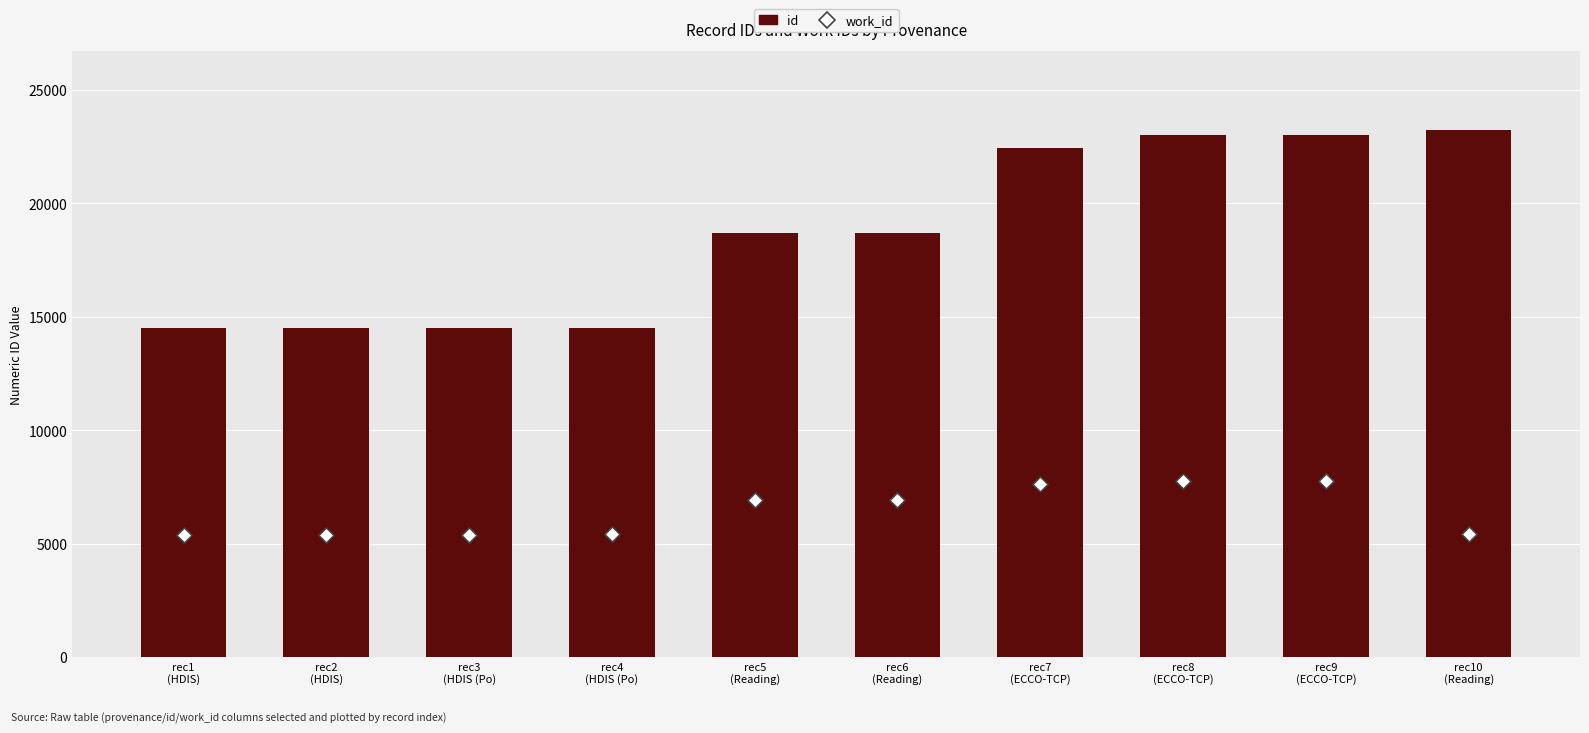

At how many categories does at least one series exceed 19071?

4